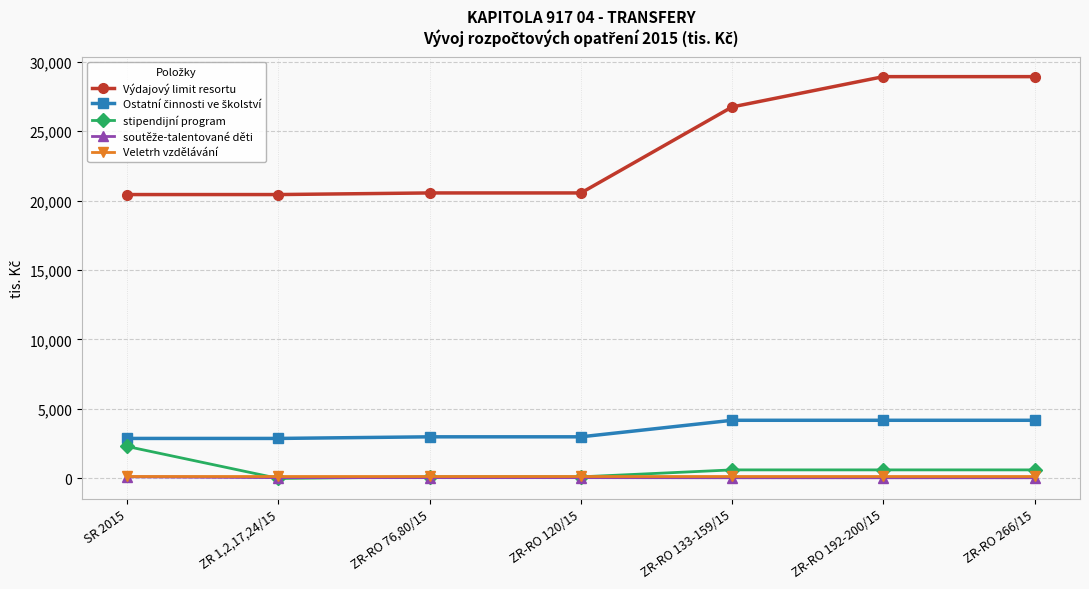

The value of Výdajový limit resortu at ZR-RO 76,80/15 is 20545.1. True or false?

True